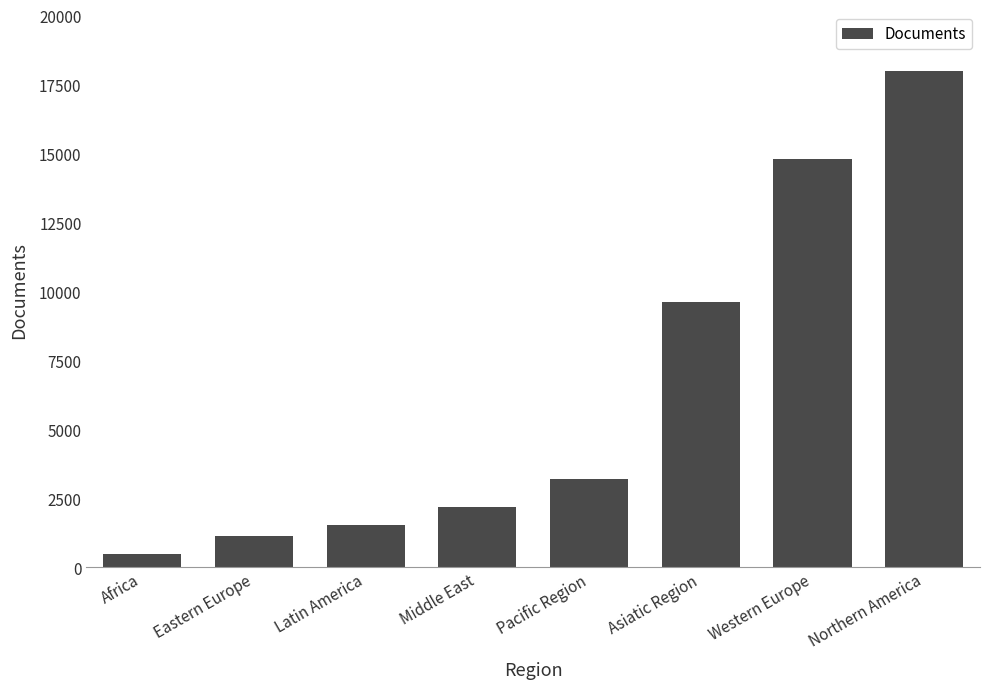

What is the value of the 3rd bar from the left?

1526